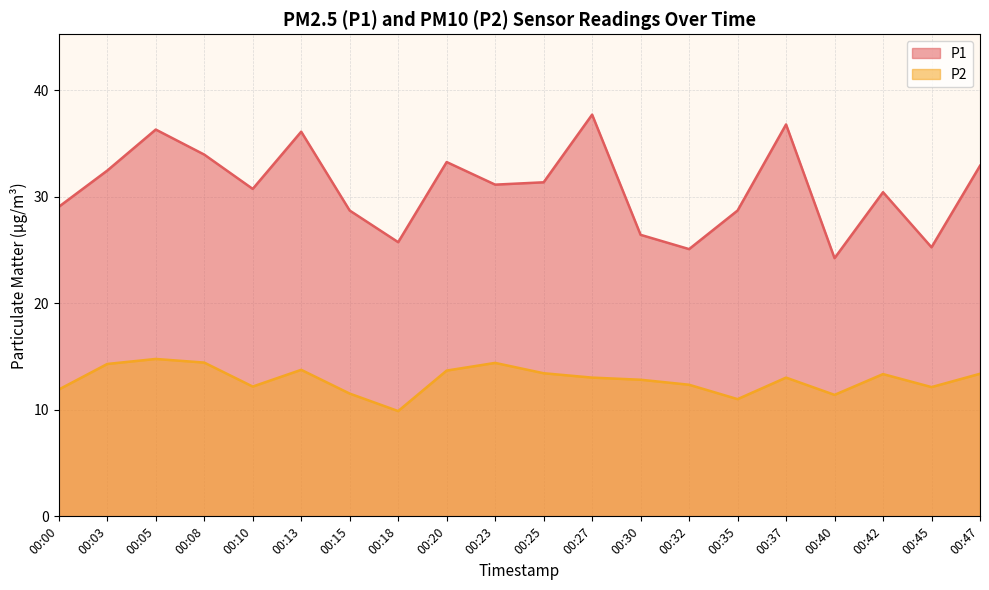

True or false: P2 has a value of 13.0 at 00:27.

True